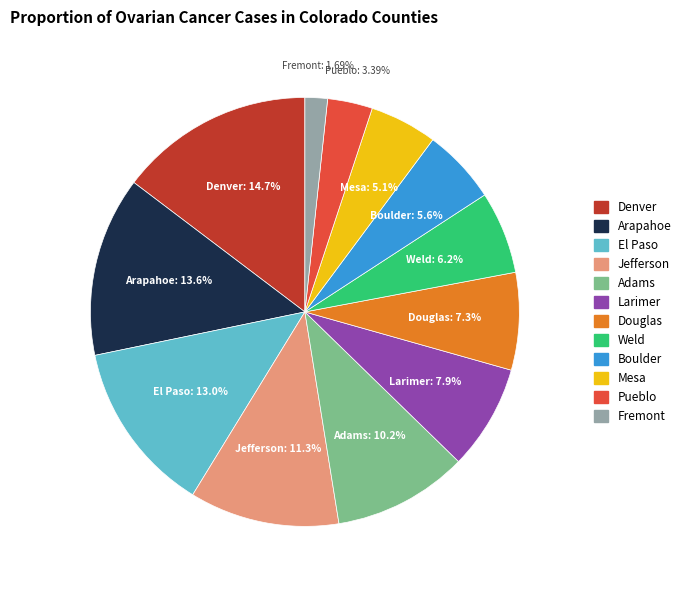

To the nearest percent, what is the difference between the largest and smallest slice percentages?

13%